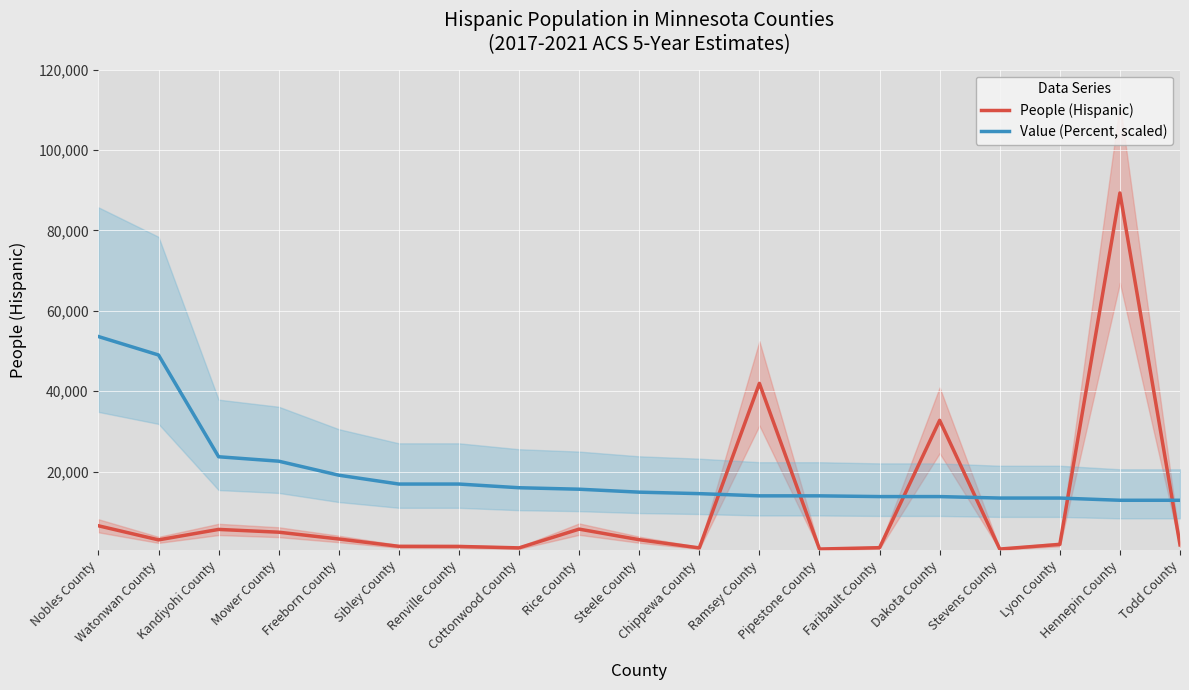

What is the difference between the People (Hispanic) values at Rice County and Chippewa County?

4676.0